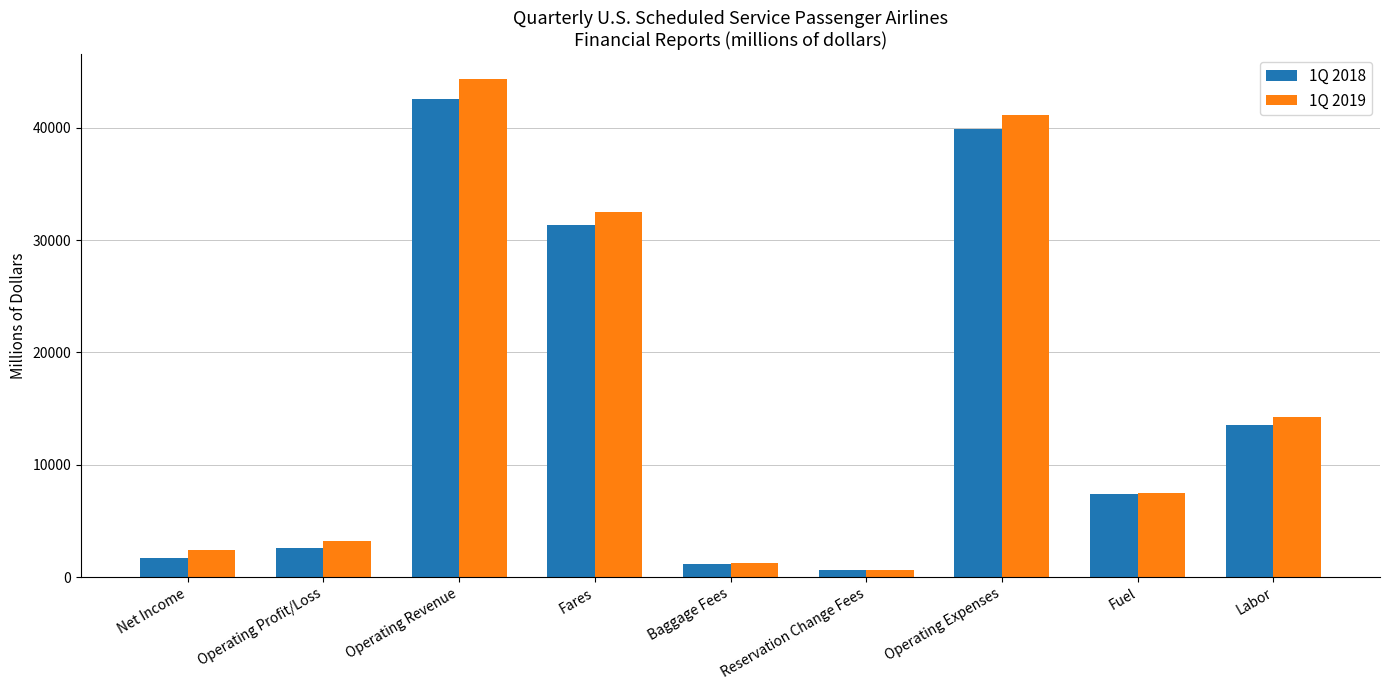

Which label corresponds to the largest value in the chart?

Operating Revenue